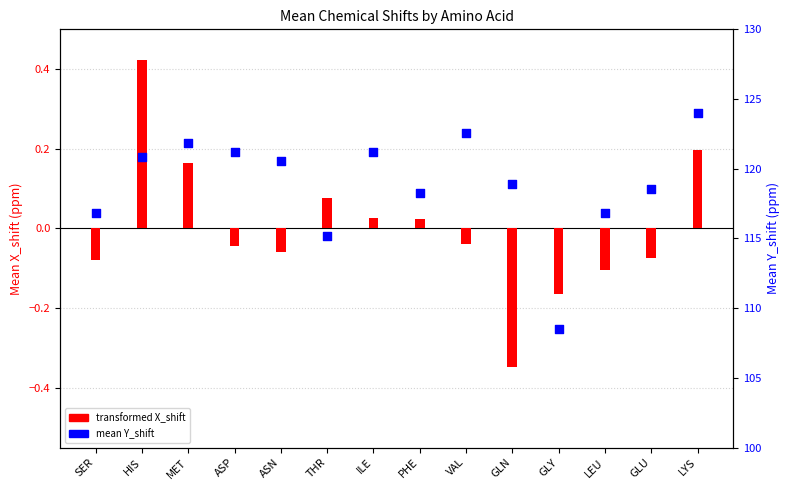

Is the value of mean Y_shift at MET greater than the value of transformed X_shift at VAL?

Yes